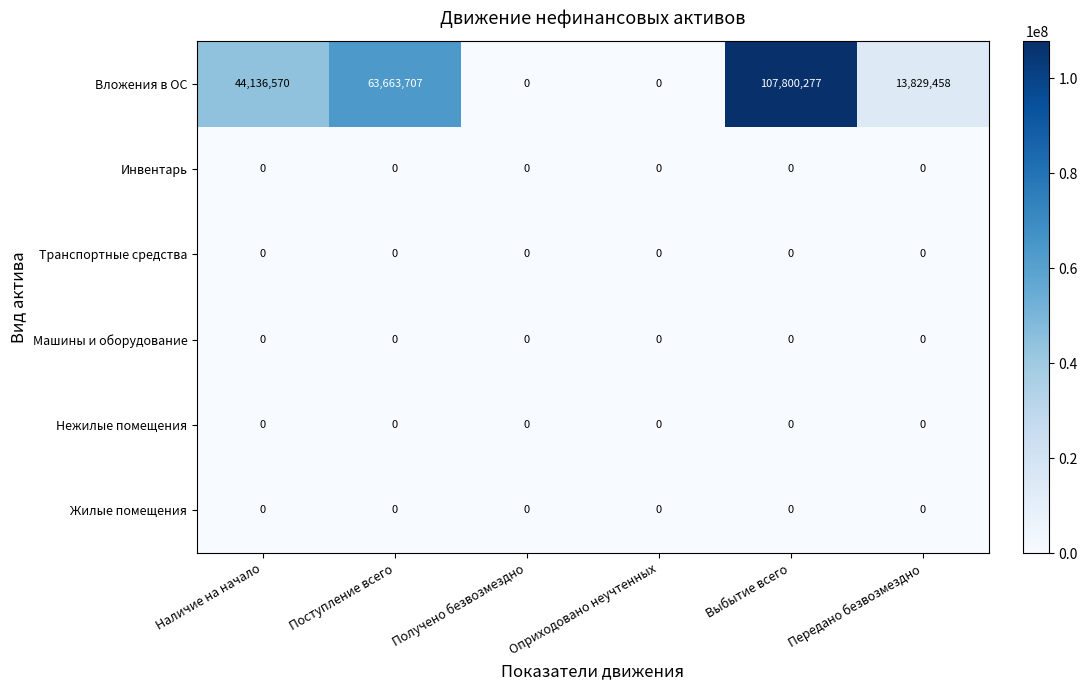

What is the difference between the highest and lowest values at Выбытие всего?

107800277